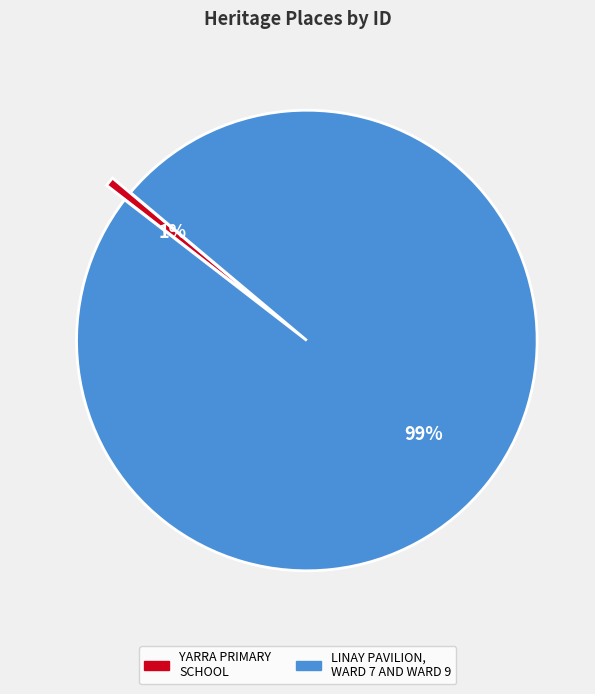

Which has a higher value, YARRA PRIMARY SCHOOL or LINAY PAVILION, WARD 7 AND WARD 9?

LINAY PAVILION, WARD 7 AND WARD 9